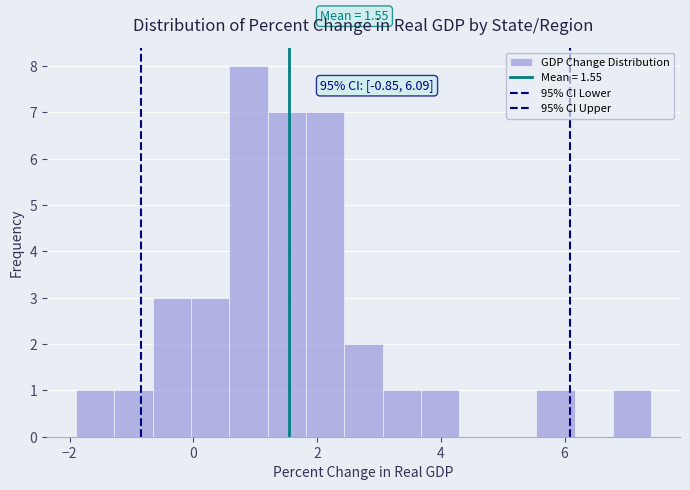

Around what value on the x-axis is the tallest bar? Give the approximate position of its centre, as read against the axis.

0.8